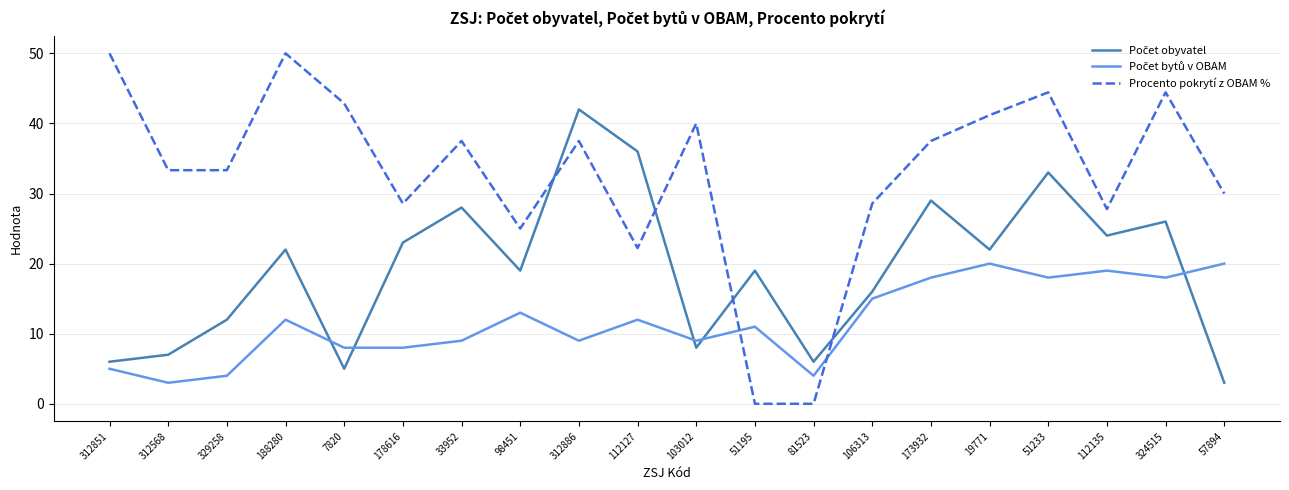

What is the difference between the highest and lowest values at 178616?

20.6